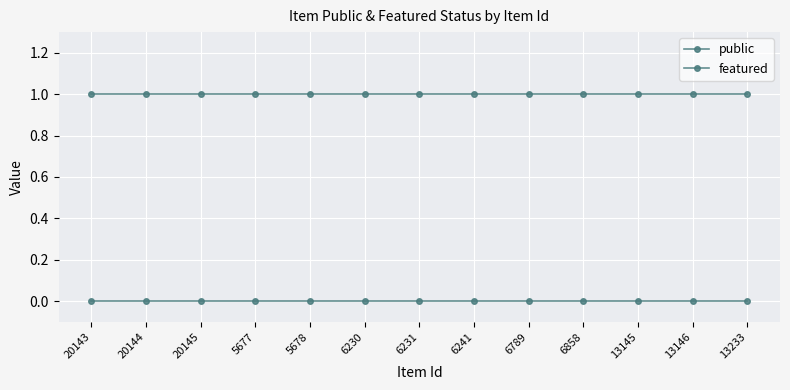

What is the difference between the highest and lowest values at 13145?

1